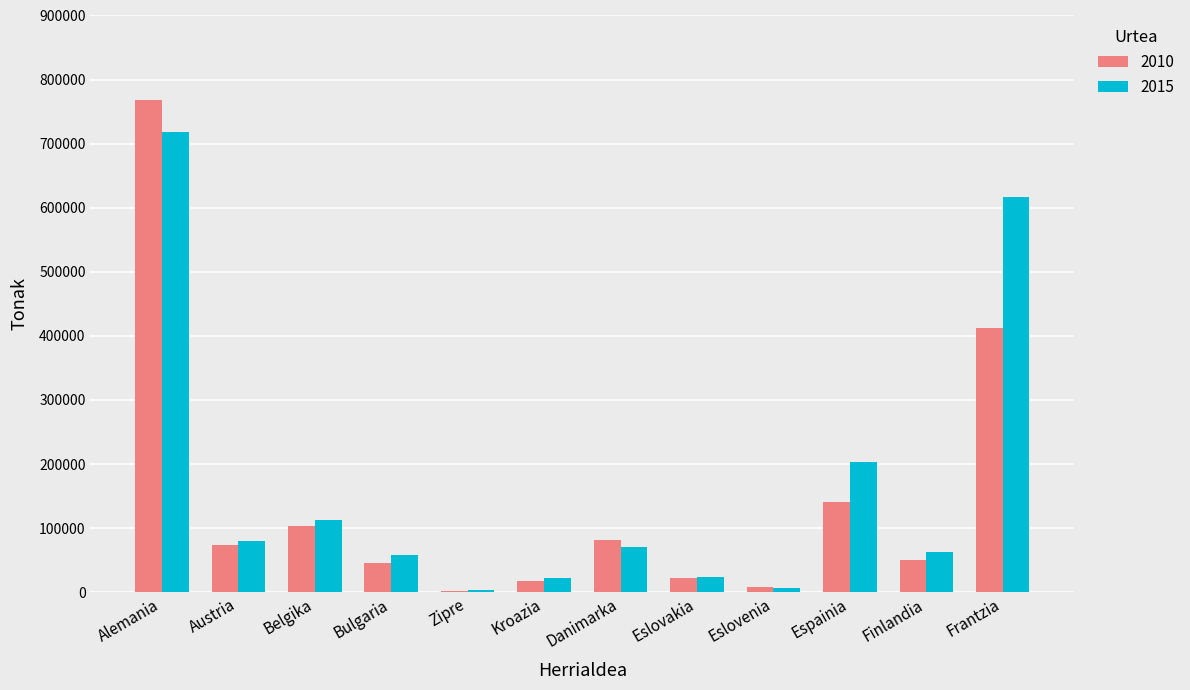

Which series has the largest total across all categories?

2015